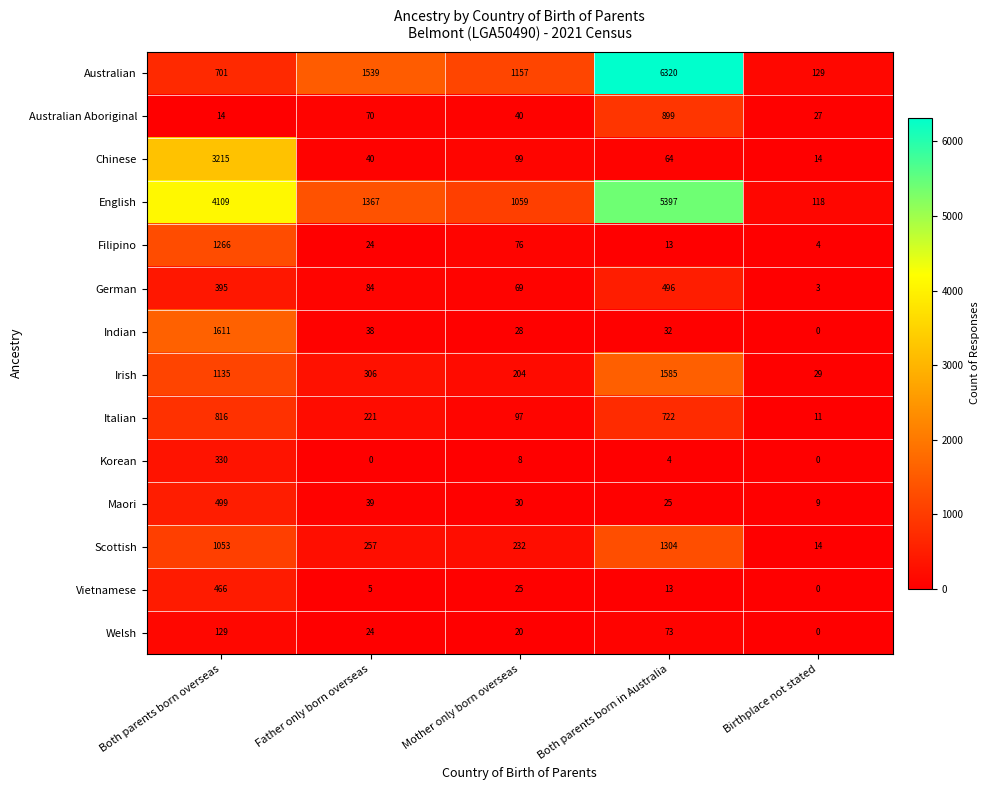

What is the highest value of the Australian series?

6320